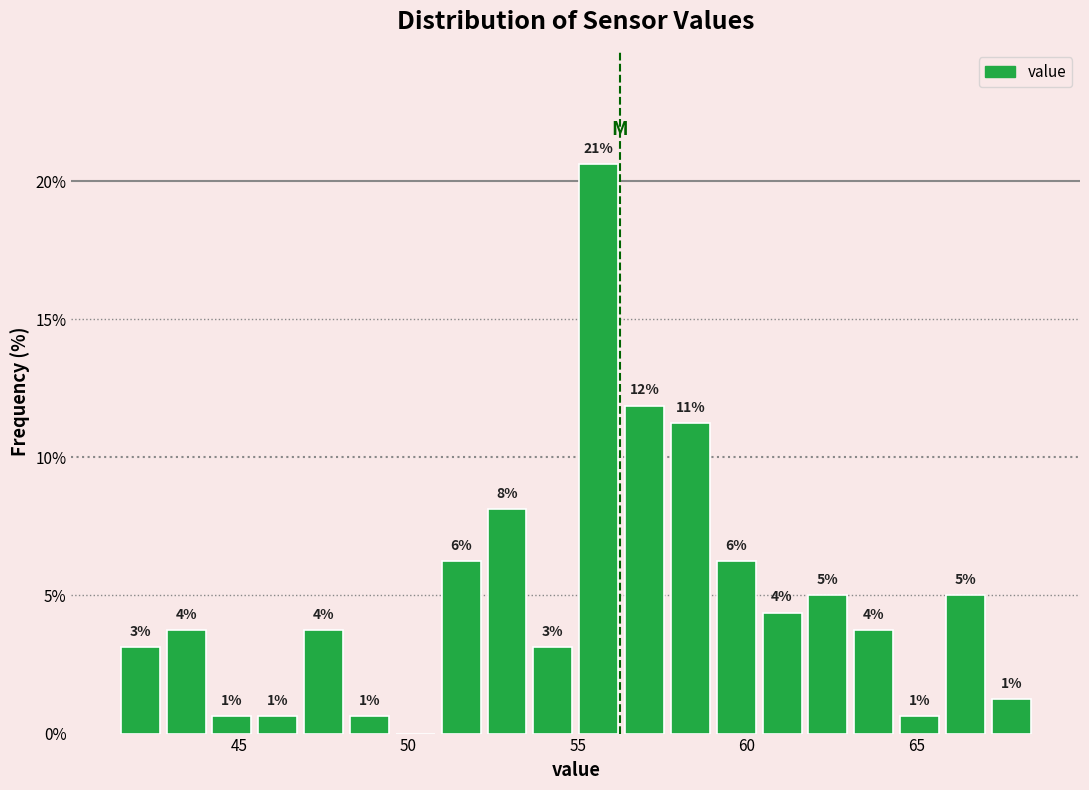

Read against the x-axis, roughly where is the centre of the tallest bar?

55.5